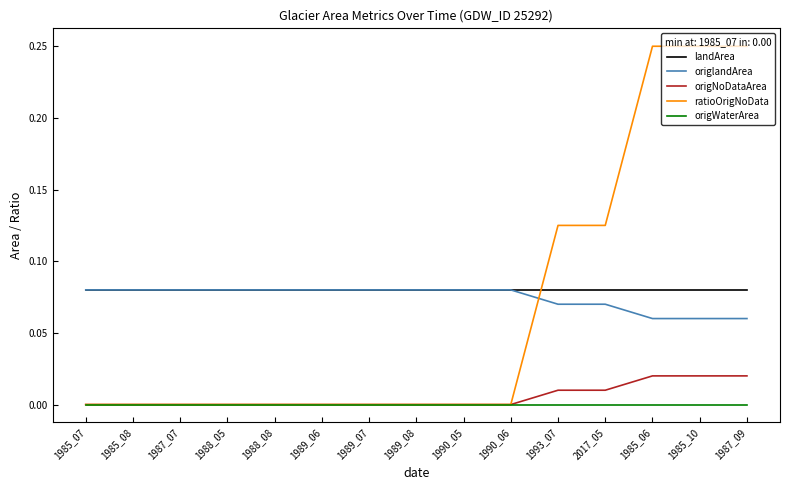

True or false: landArea has a value of 0.0 at 1993_07.

False